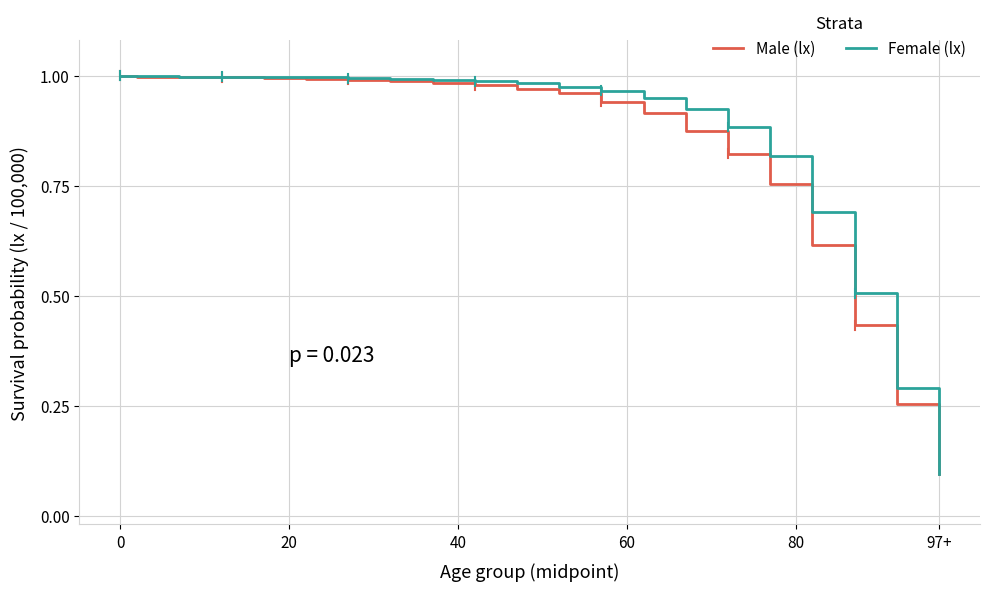

Does the chart have visible grid lines?

Yes